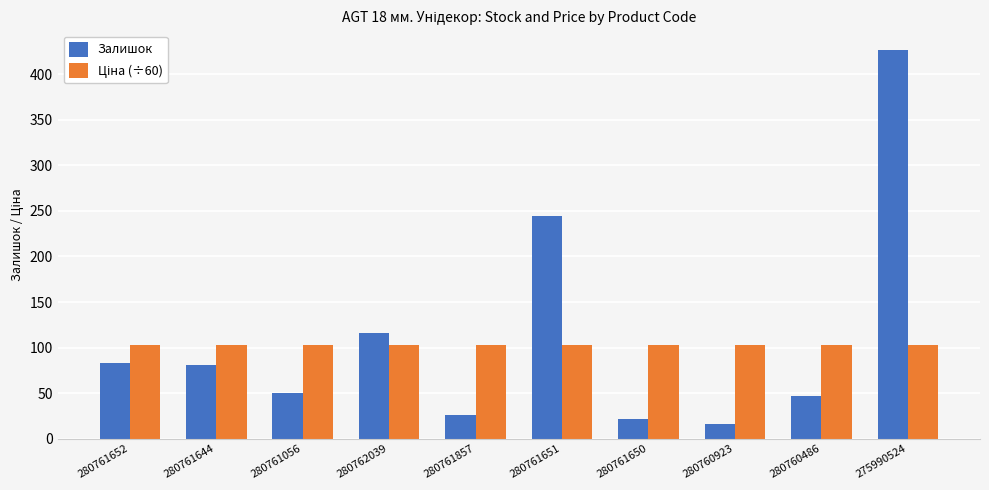

Which series changed the most between 280761857 and 280760486?

Залишок